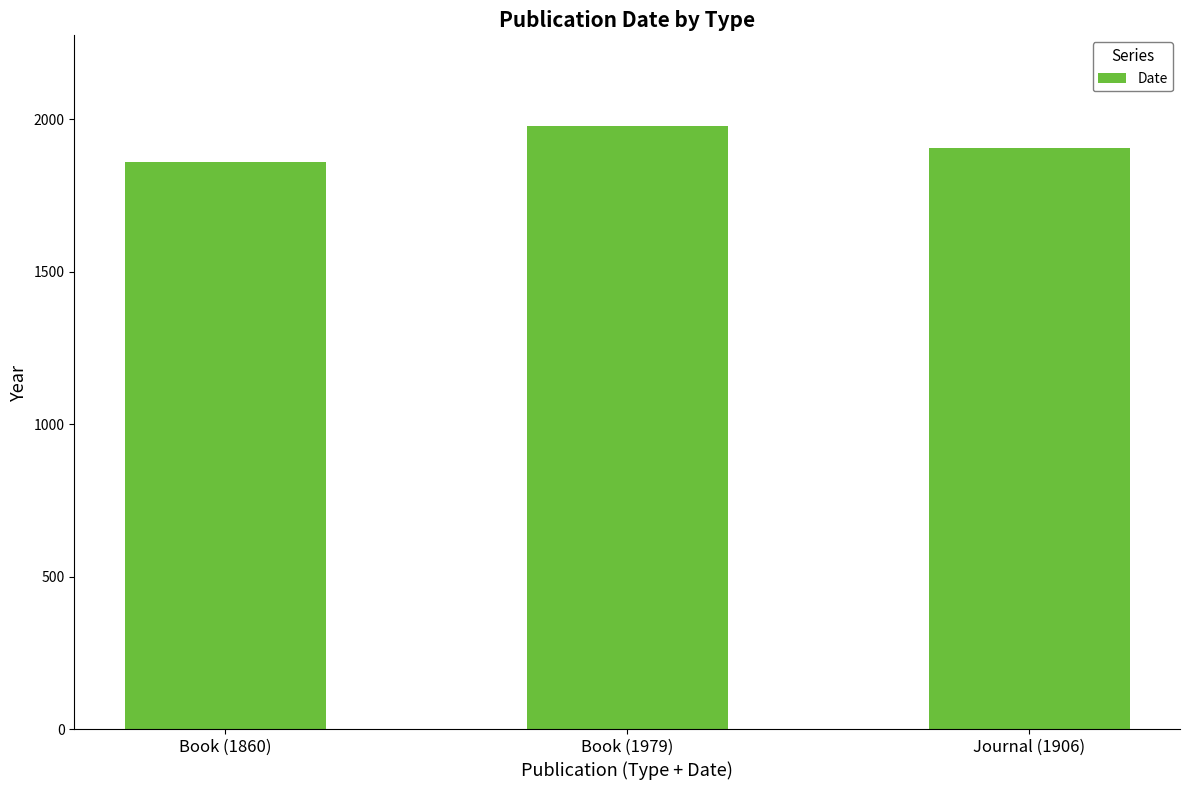

What is the greatest value displayed?

1979